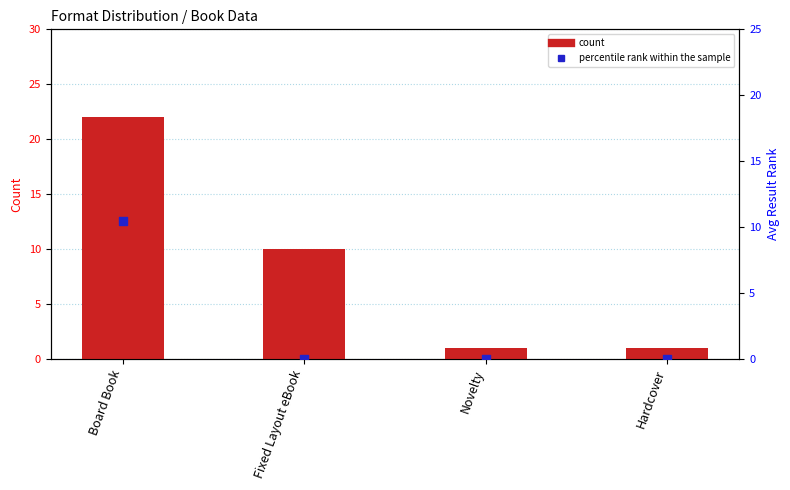

What is the total value across all series at Board Book?

32.5